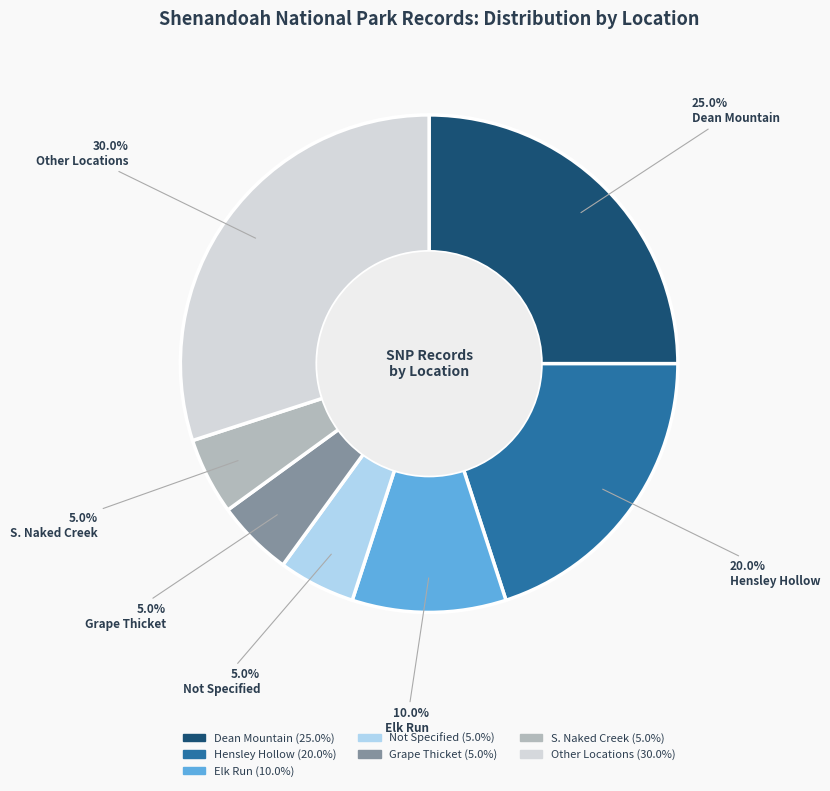

How much of the chart is everything except Elk Run?

90.0%